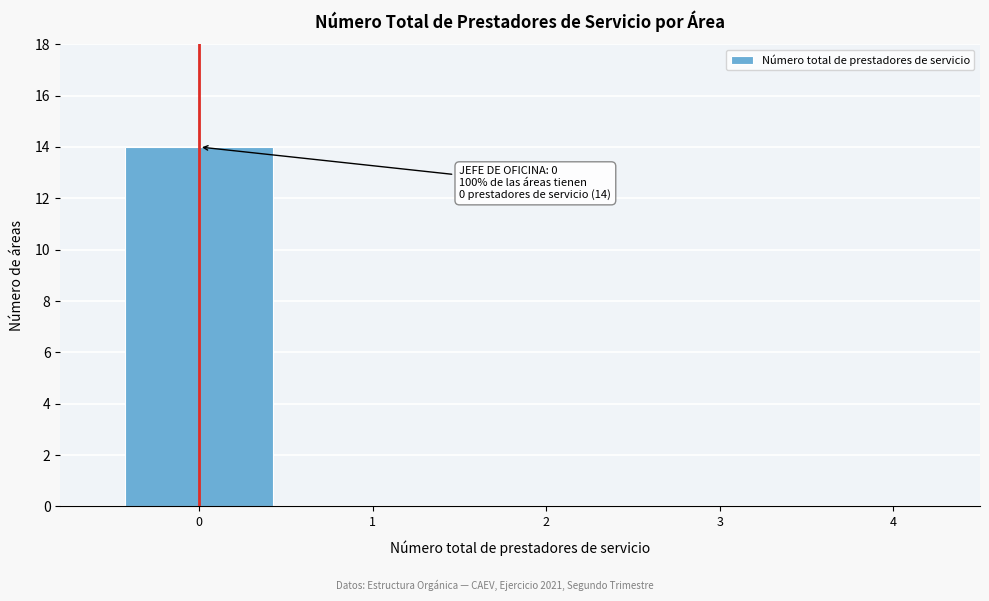

Reading left to right, what are all the values shown in this chart?

0=14	1=0	2=0	3=0	4=0